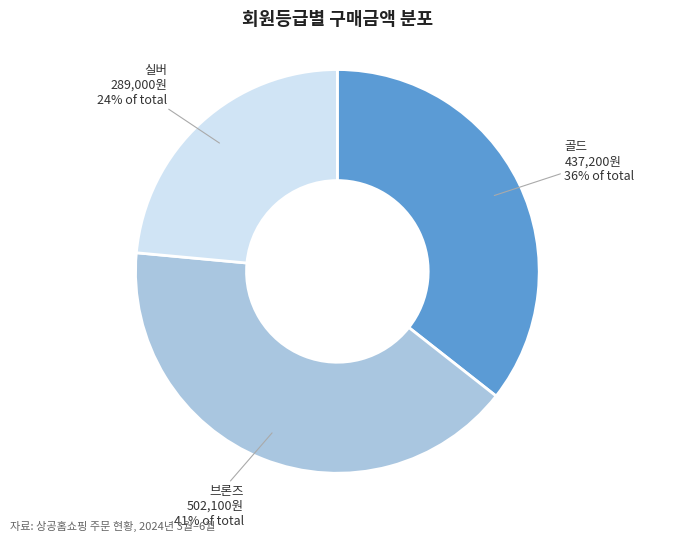

Does any single category account for the majority?

No